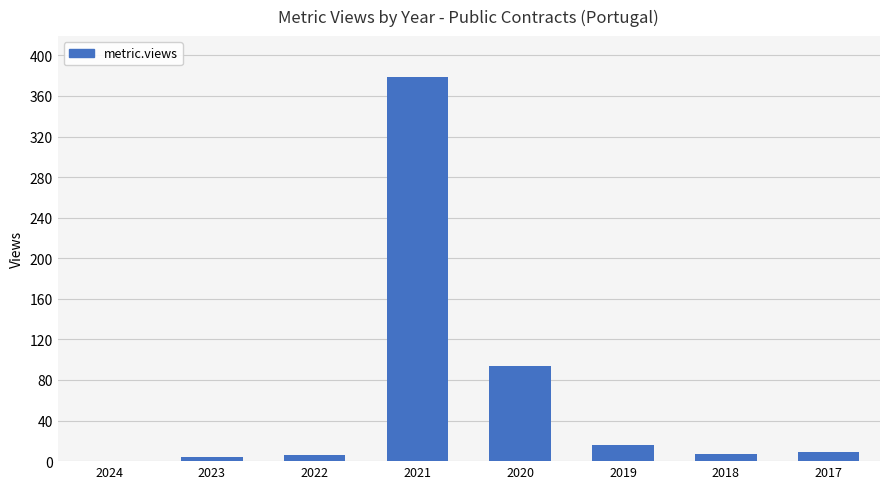

True or false: the data shows 6 at 2022.

True